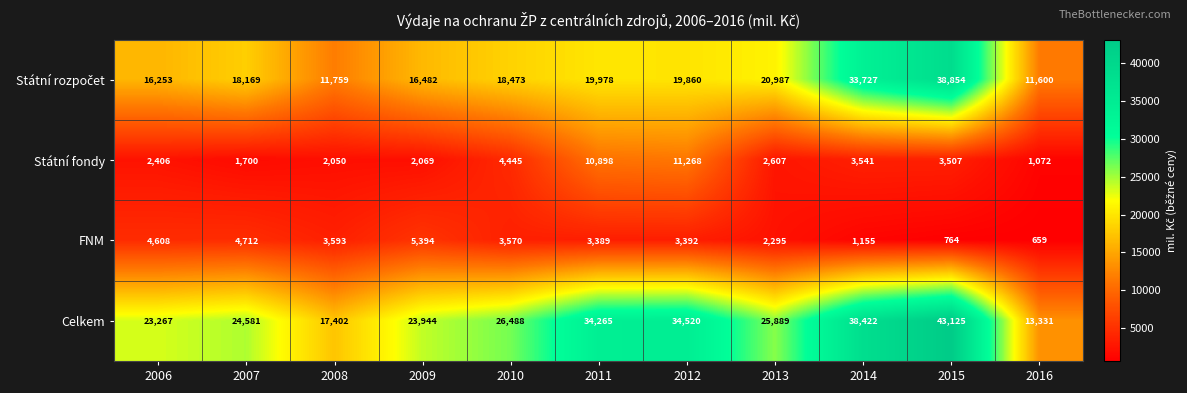

What is the smallest value displayed?

659